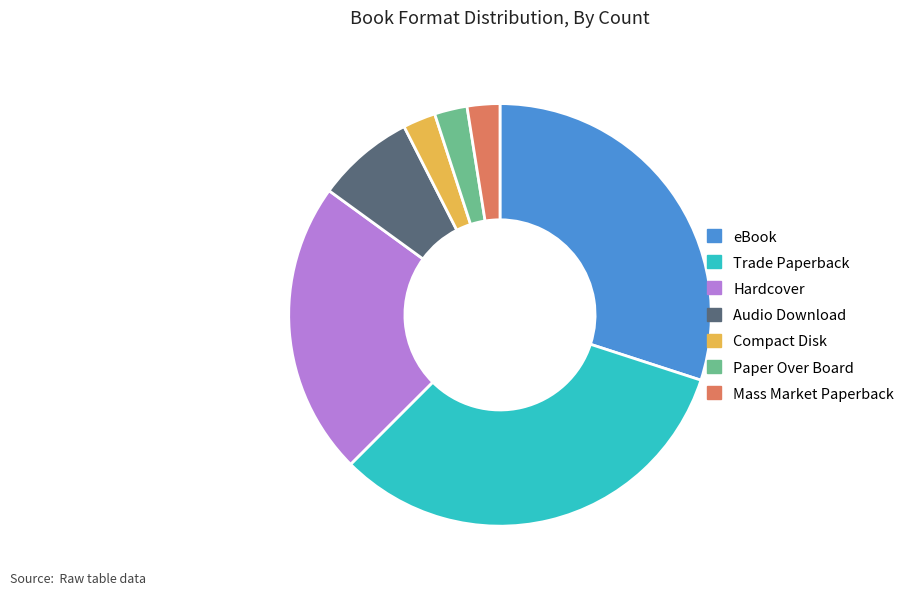

Is there a majority slice in this chart?

No